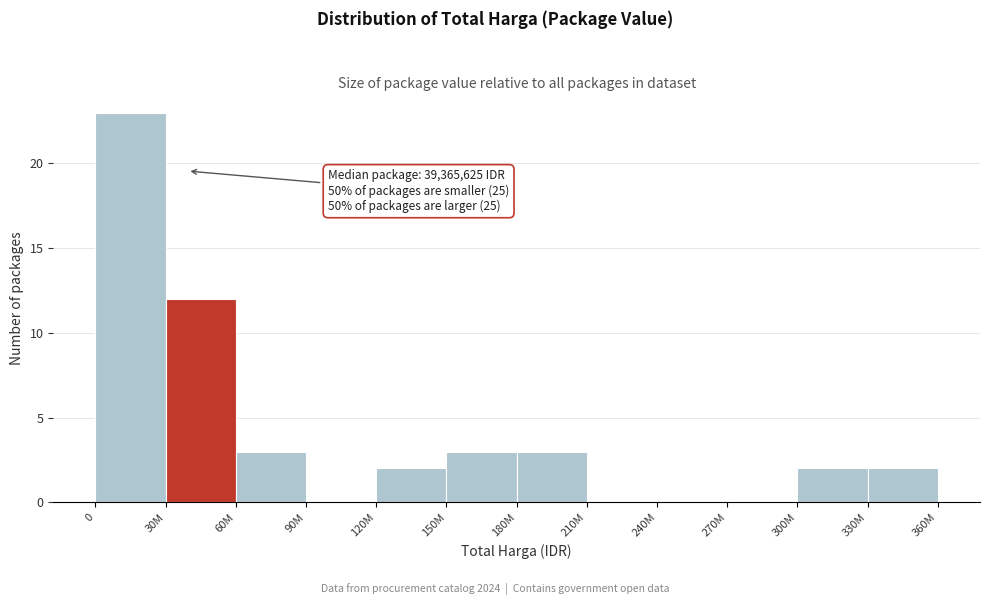

Reading left to right, transcribe all the data shown in this chart.

0=23	30M=12	60M=3	90M=0	120M=2	150M=3	180M=3	210M=0	240M=0	270M=0	300M=2	330M=2